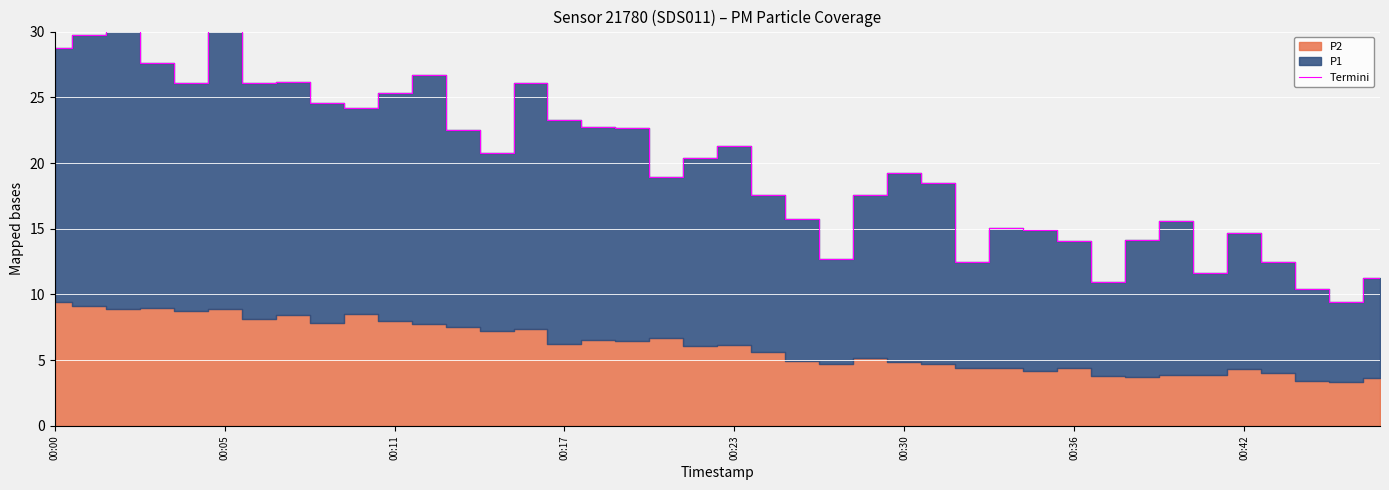

How many data points are less than 20?

20